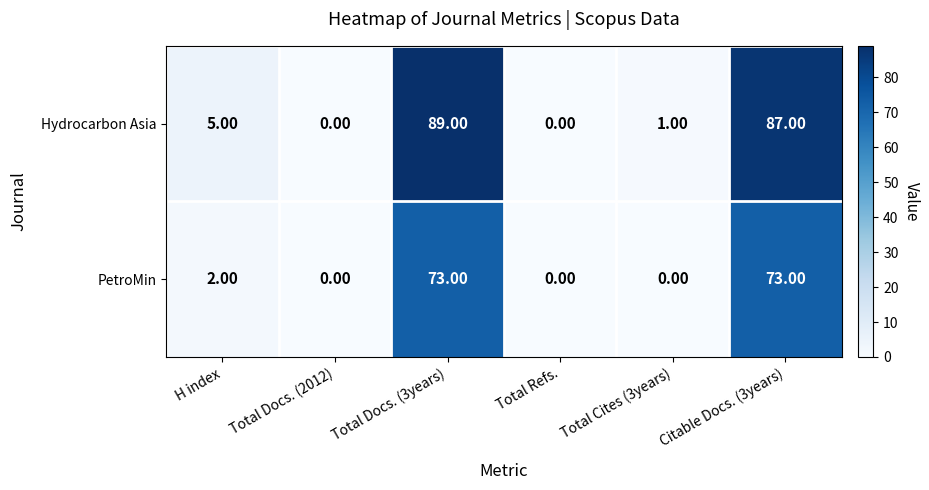

List the series in order of their peak value, highest first.

Hydrocarbon Asia, PetroMin